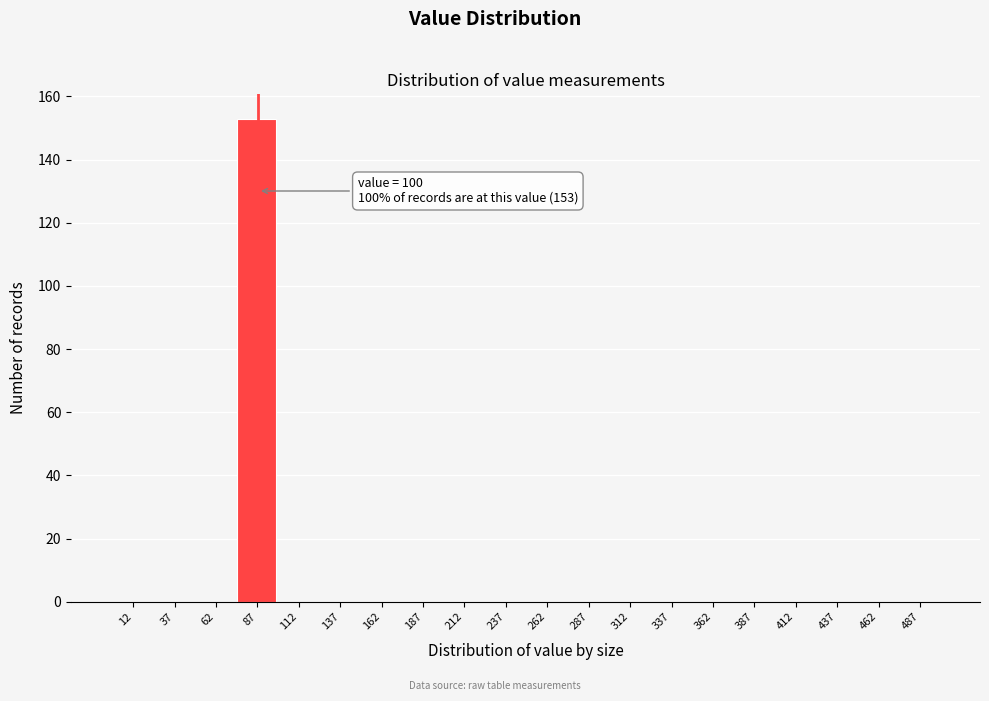

Reading left to right, list all the values displayed in this chart.

12=0	37=0	62=0	87=153	112=0	137=0	162=0	187=0	212=0	237=0	262=0	287=0	312=0	337=0	362=0	387=0	412=0	437=0	462=0	487=0